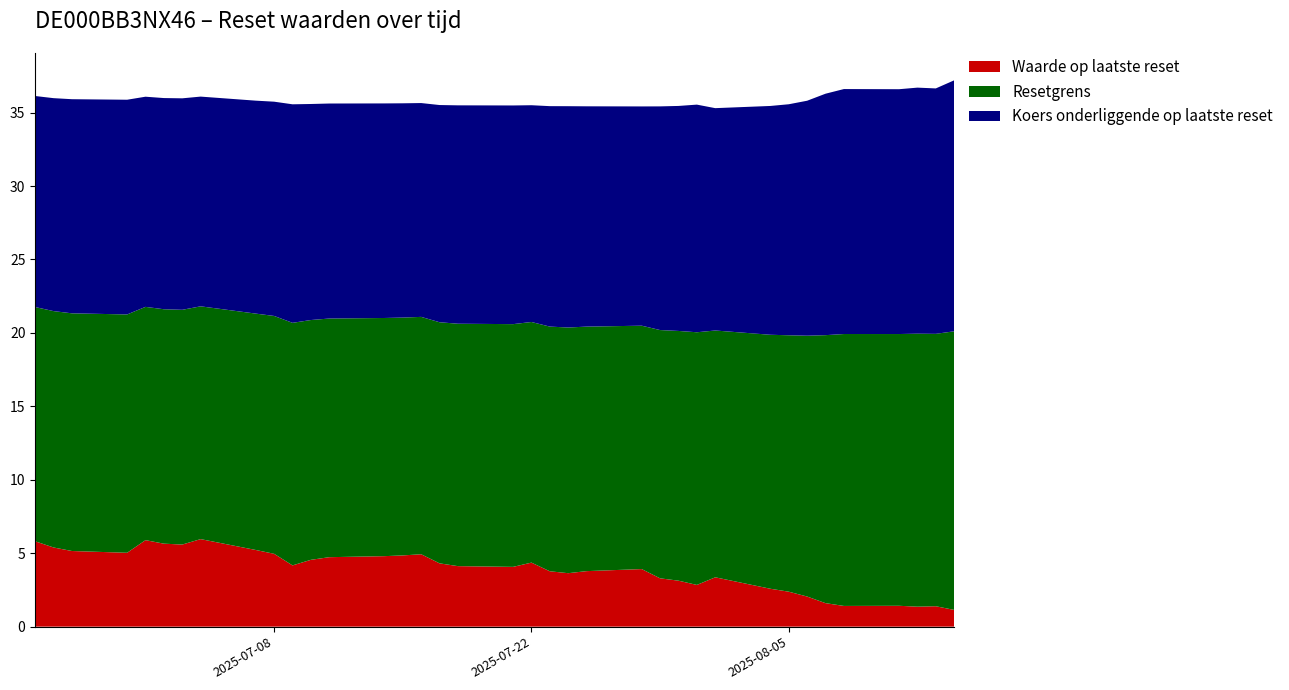

What is the minimum value for Waarde op laatste reset?

1.1